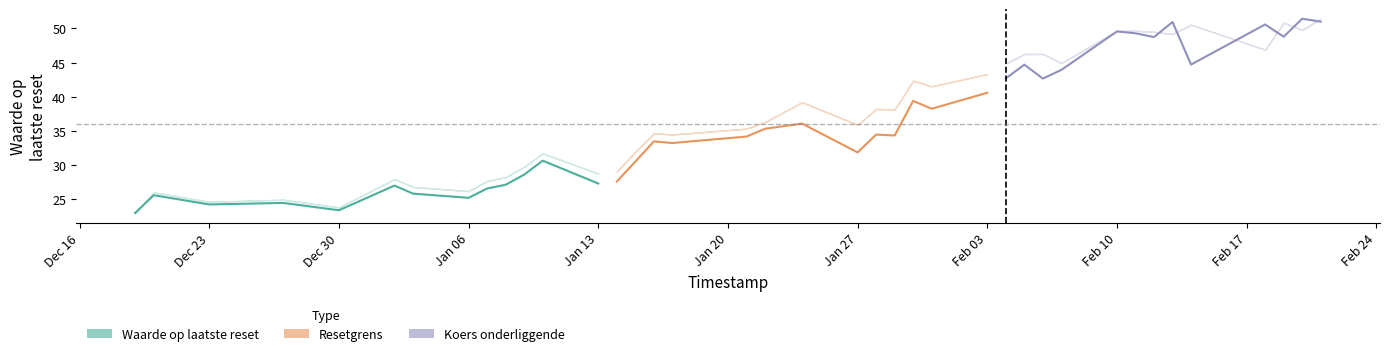

True or false: Waarde op laatste reset and Resetgrens cross at least once.

False